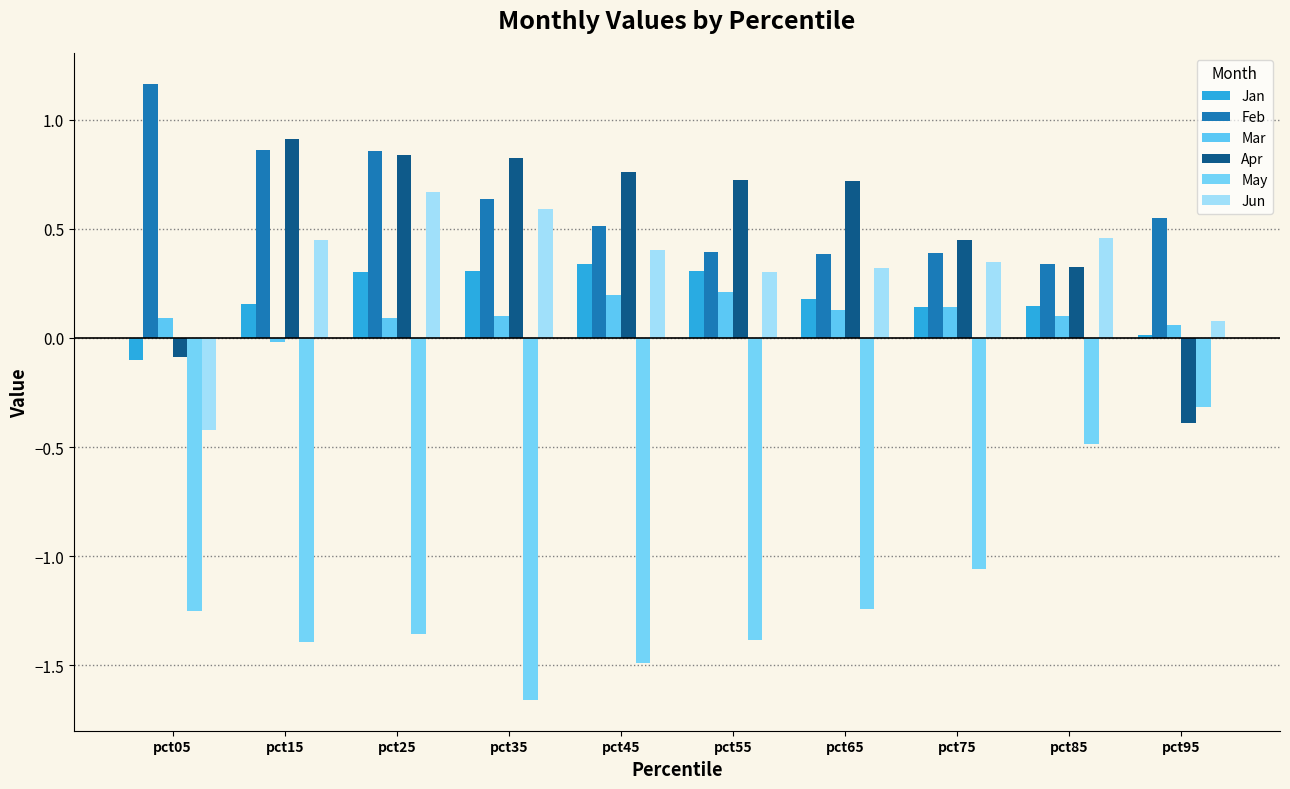

What are all the series names shown in the legend?

Jan, Feb, Mar, Apr, May, Jun